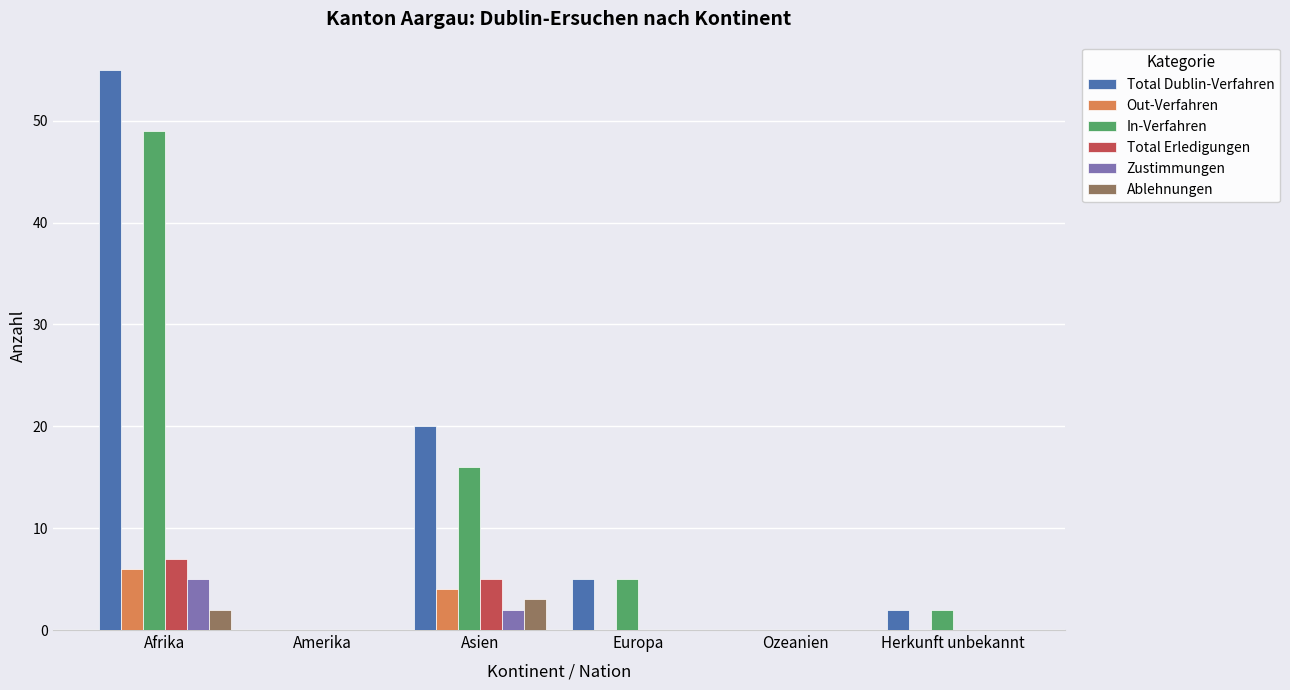

Is it true that Ablehnungen equals 0 at Ozeanien?

True